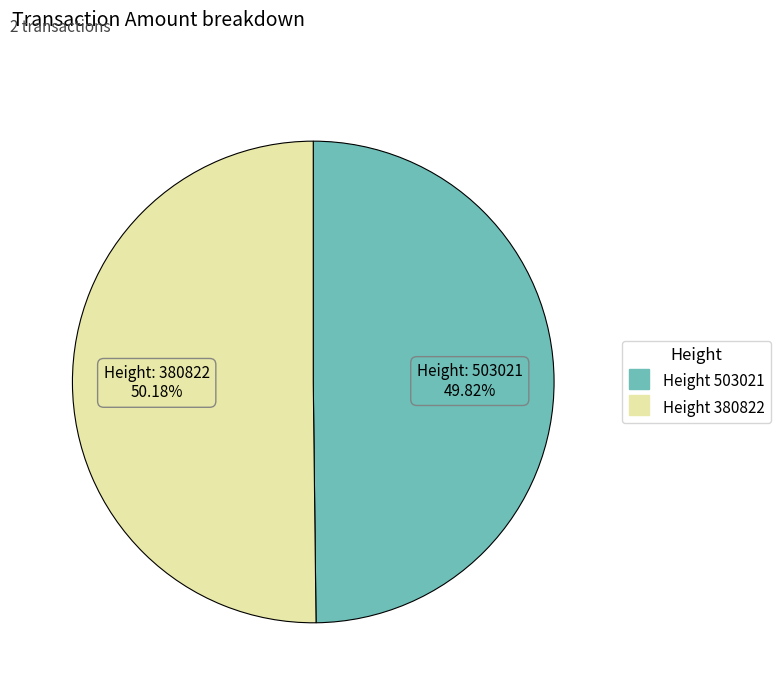

To the nearest percent, what is the average slice percentage?

50%